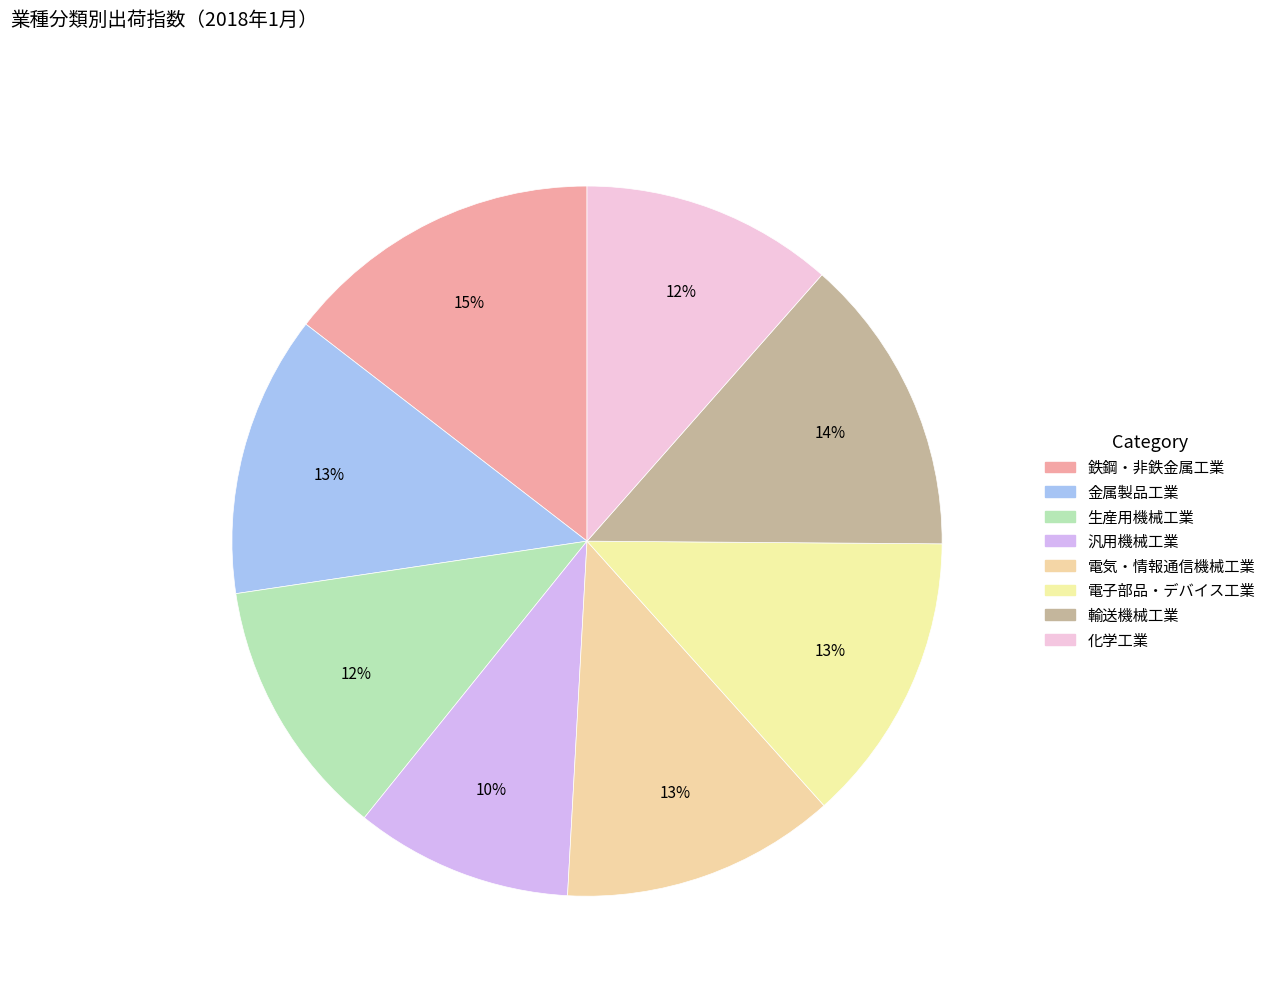

Which slice is the smallest?

汎用機械工業